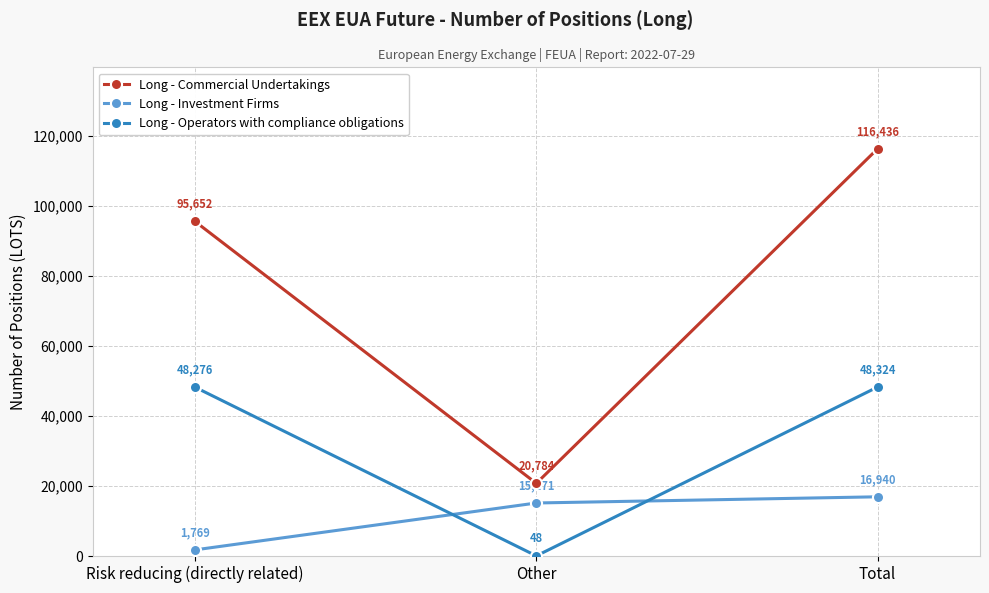

What is the label of the 3rd point from the left?

Total